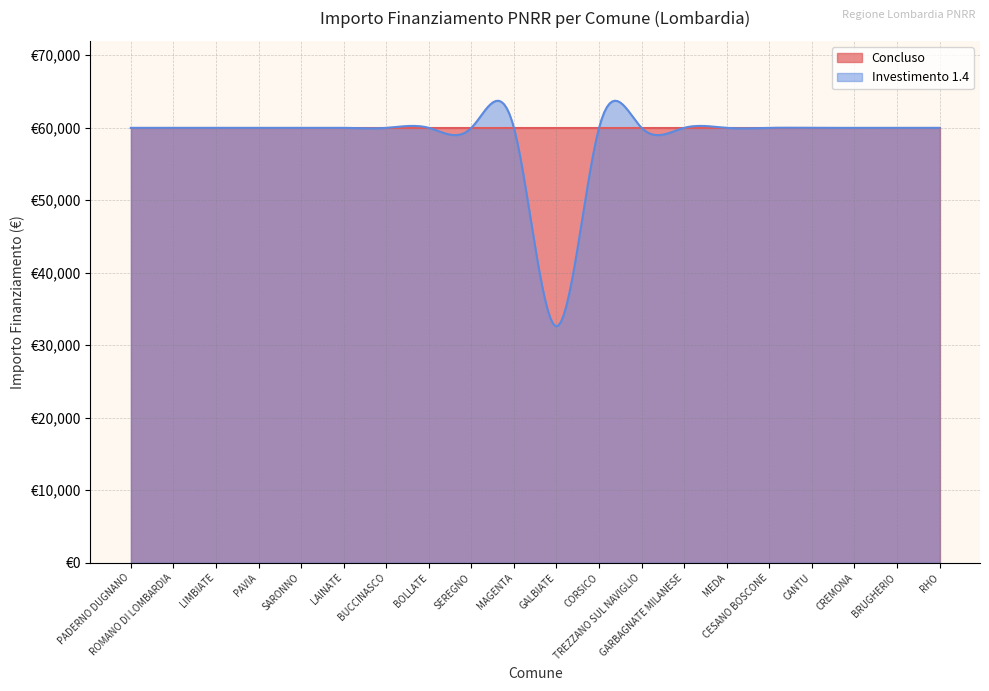

How many values in the Investimento 1.4 series are below 59966?

1